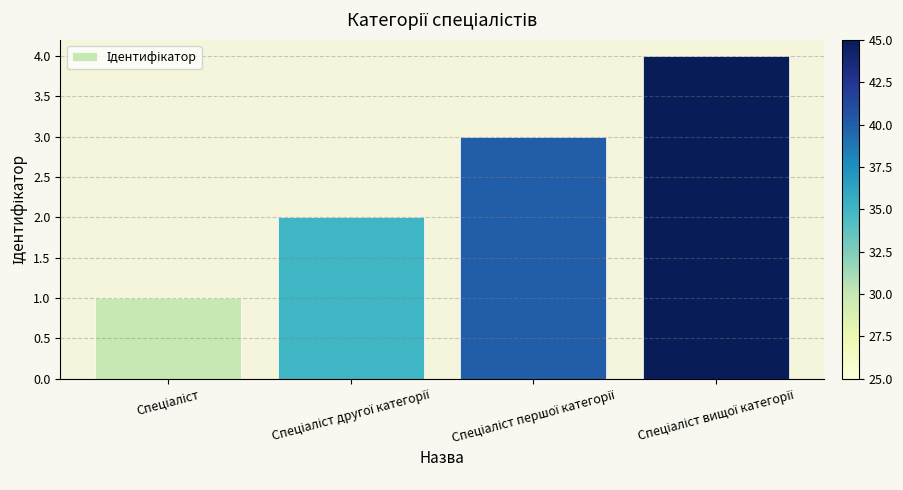

What is the greatest value displayed?

4